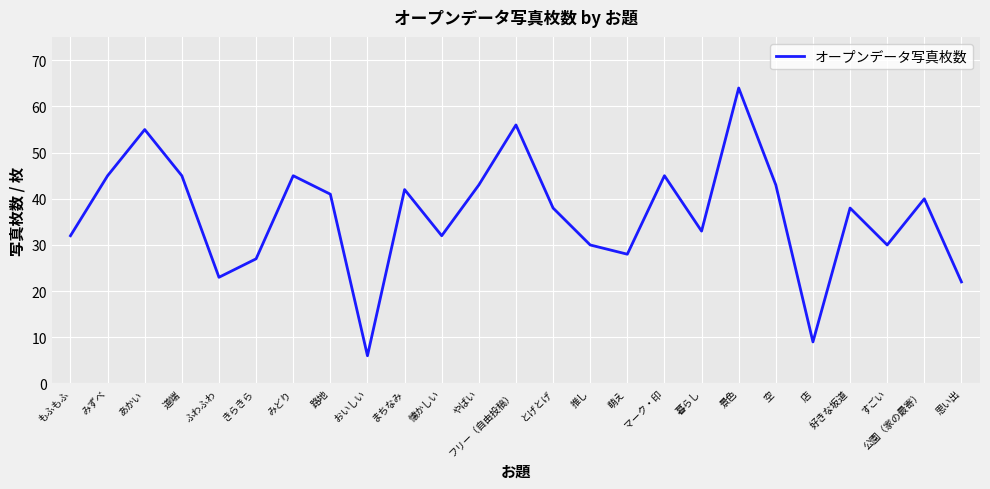

Between ふわふわ and フリー（自由投稿）, which is larger?

フリー（自由投稿）